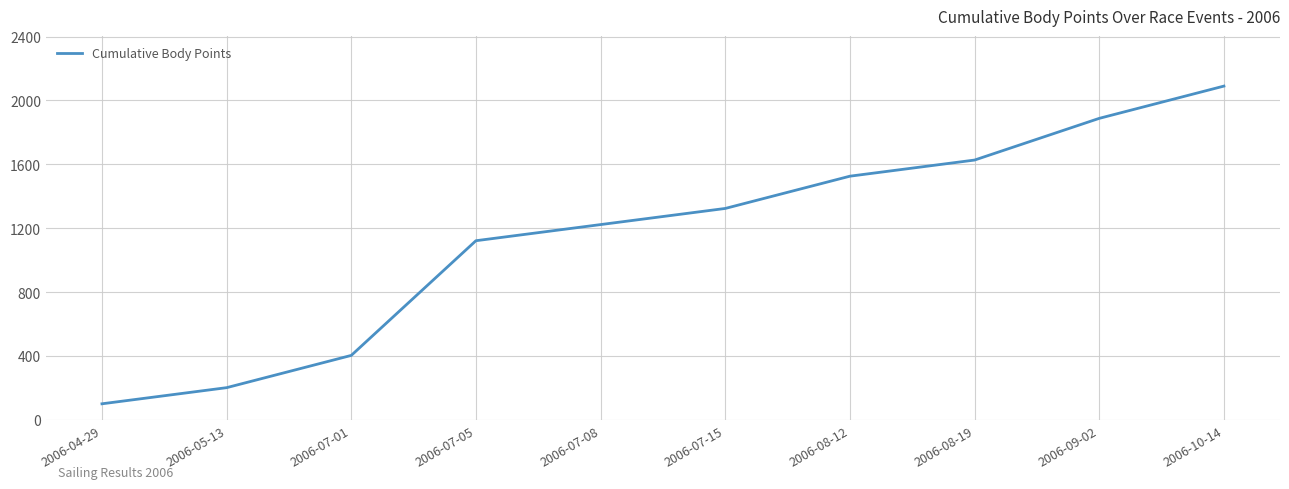

Is it true that the value at 2006-04-29 is 101?

True